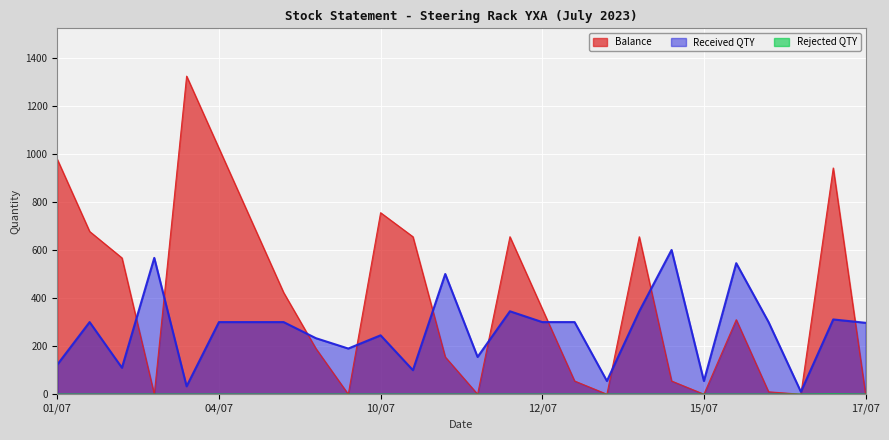

How many values in Balance are above zero?

19